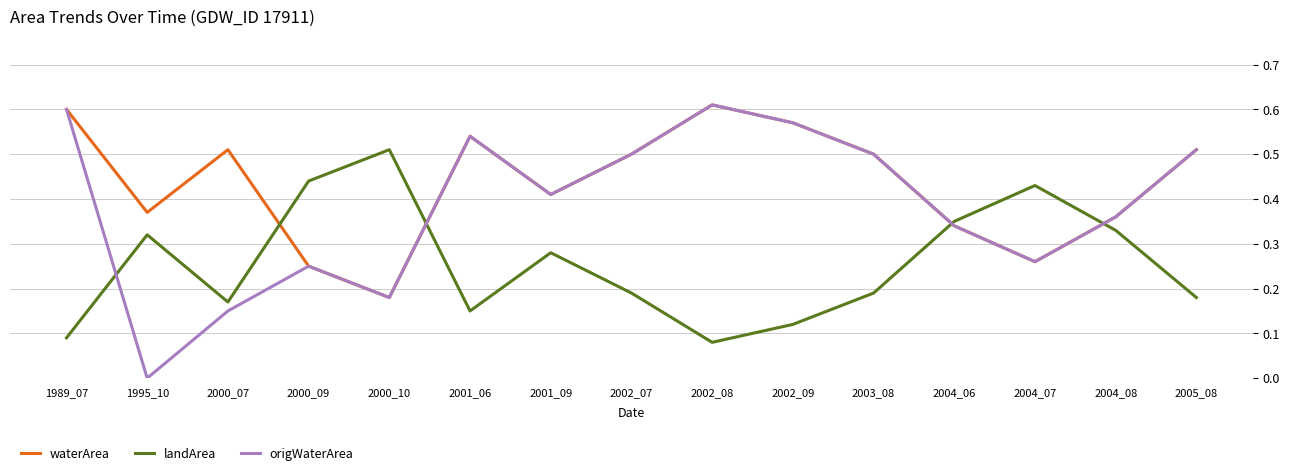

Where is origWaterArea nearest to the value 0?

1995_10